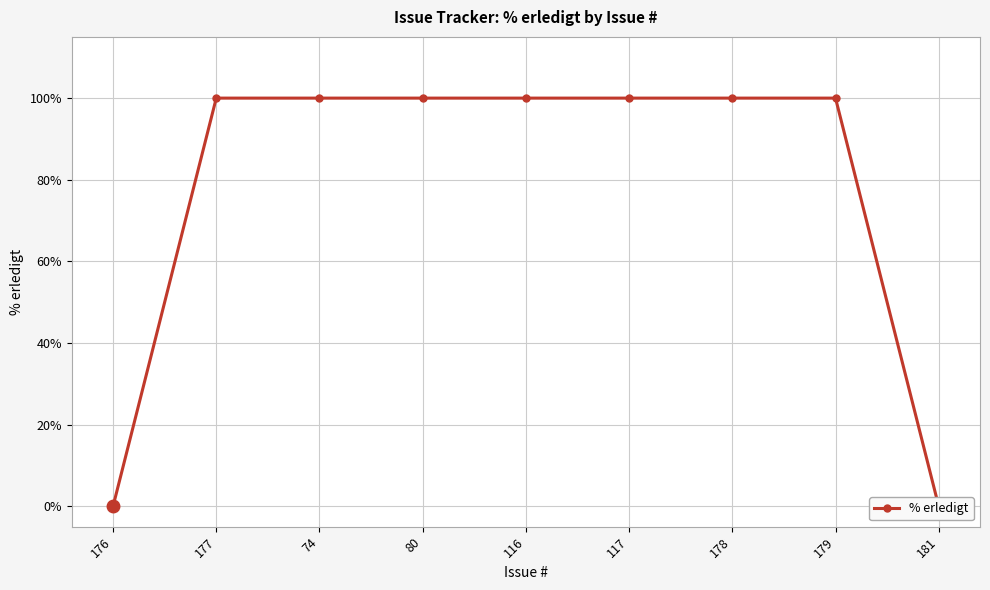

List the labels in order of value, smallest first.

176, 181, 177, 74, 80, 116, 117, 178, 179